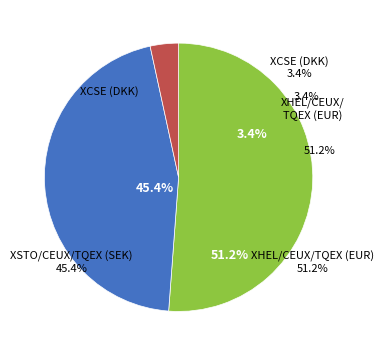

Combined, do XHEL/CEUX/TQEX (EUR) and XCSE (DKK) account for over 50%?

Yes